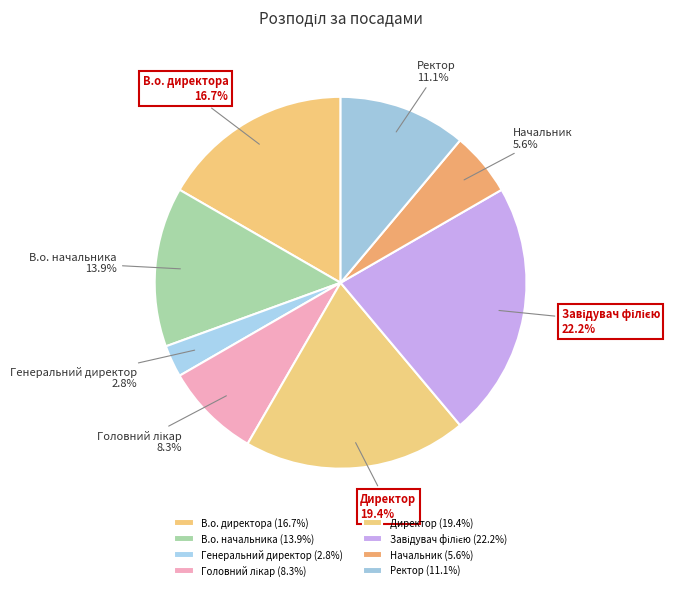

Combined, do Директор and Ректор account for over 50%?

No